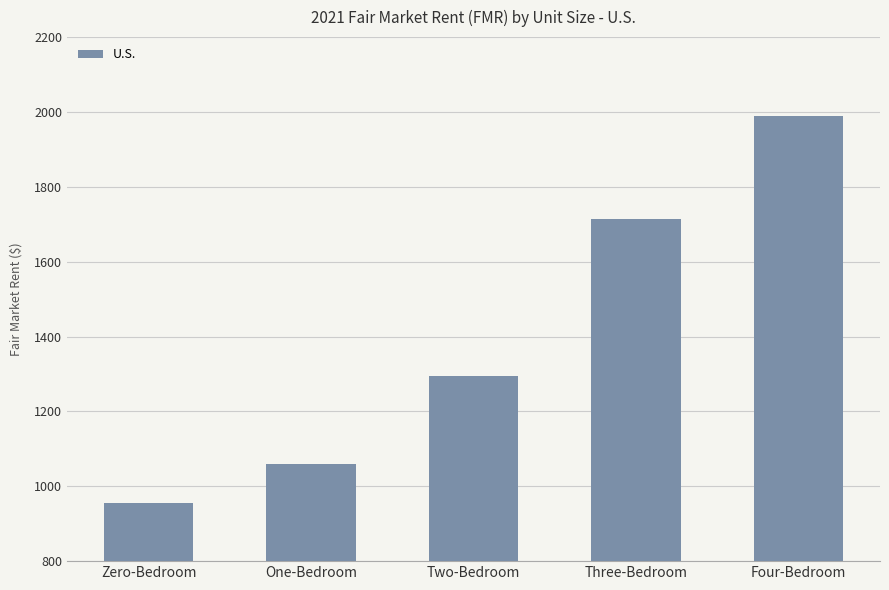

Which label corresponds to the smallest value in the chart?

Zero-Bedroom